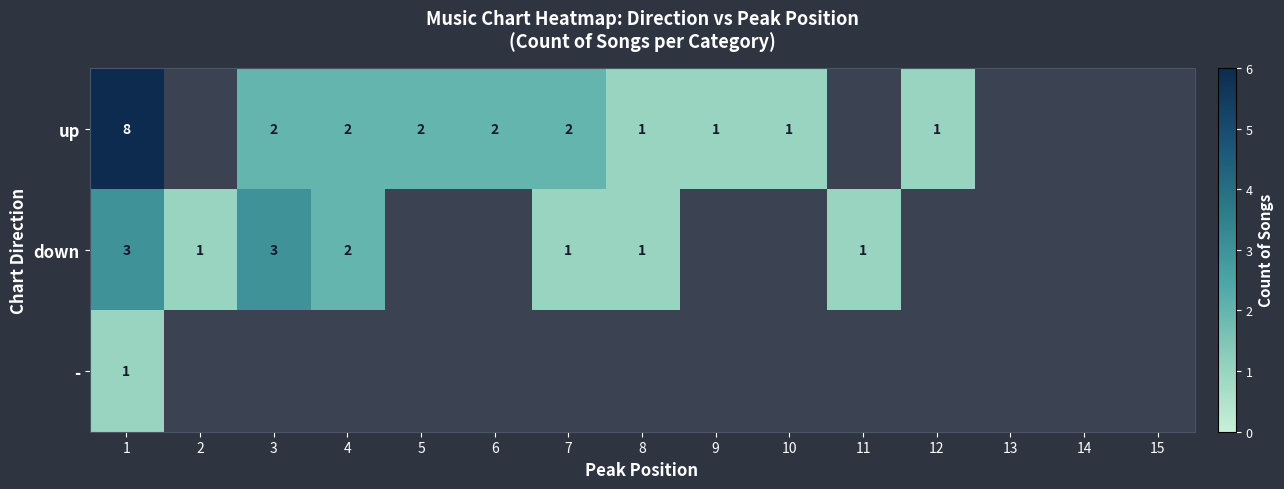

True or false: down has a value of 1 at 7.

True